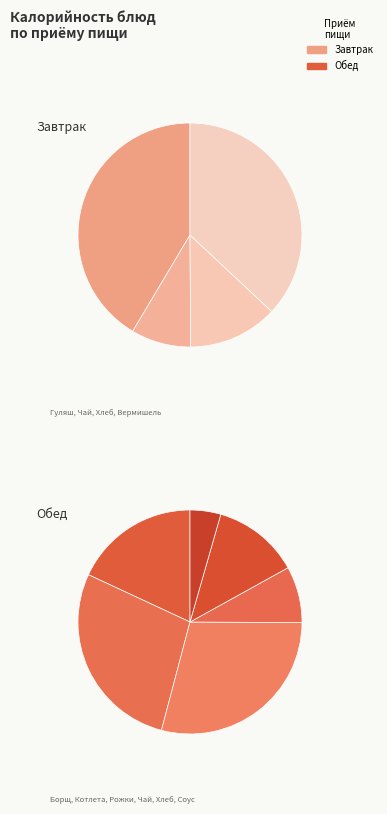

What is the largest slice in the pie chart?

Гуляш мясной